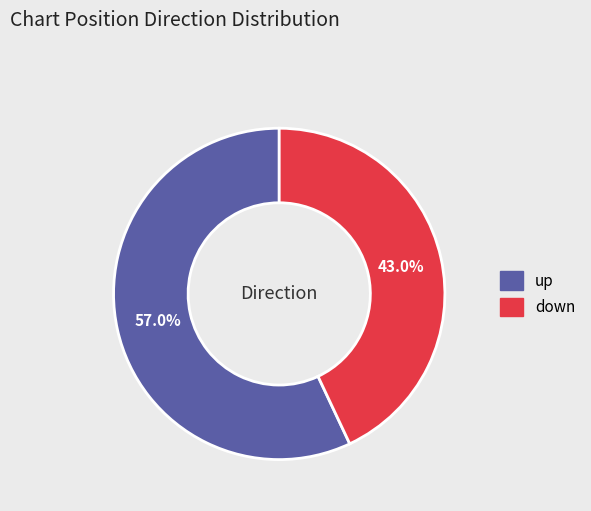

To the nearest percent, what is the average slice percentage?

50%